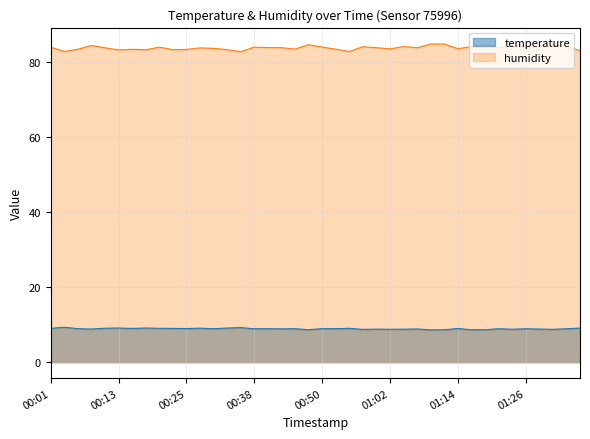

True or false: humidity has a value of 24.3 at 01:29.

False